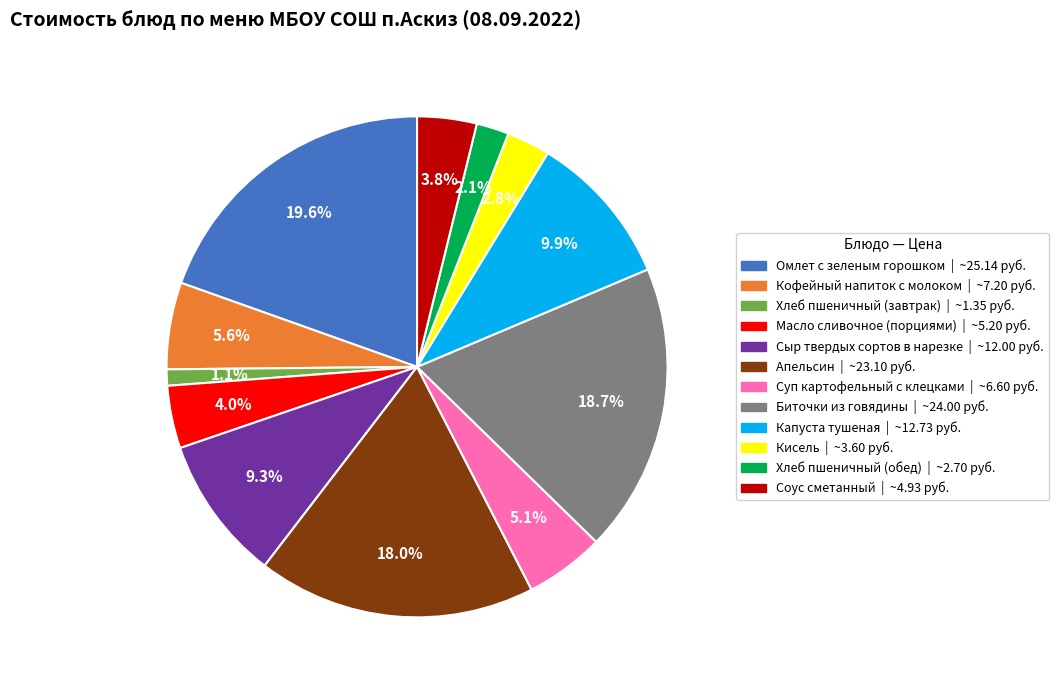

How many slices are in this pie chart?

12